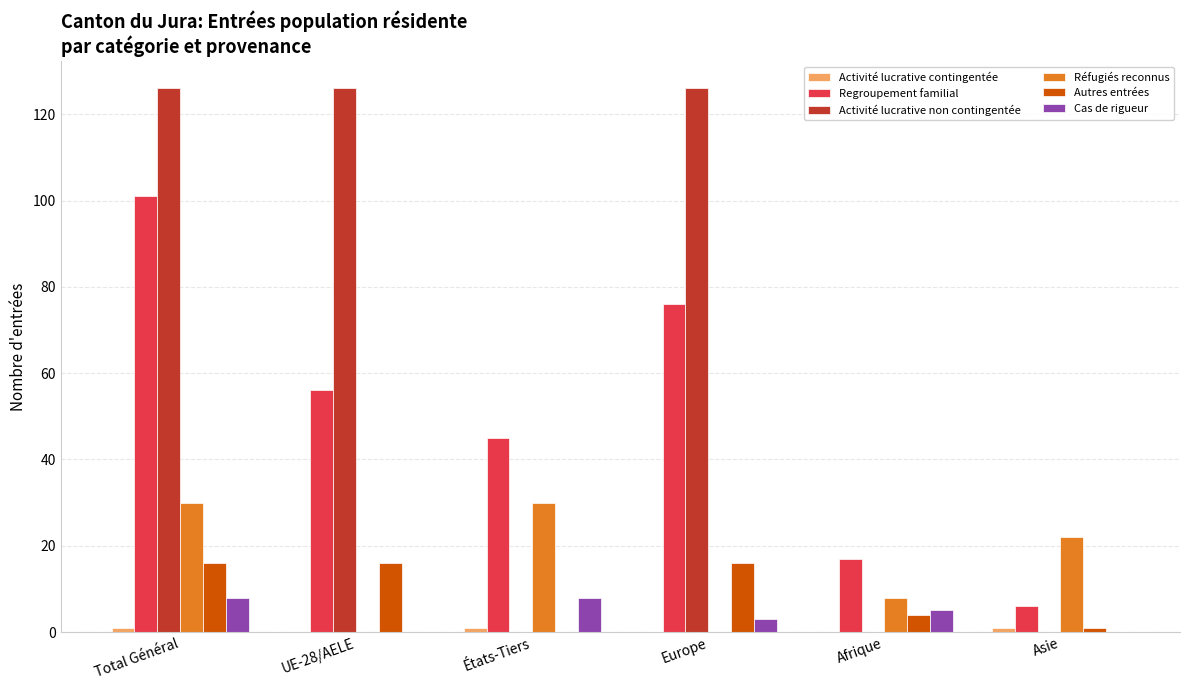

Is it true that Autres entrées equals 0 at États-Tiers?

True